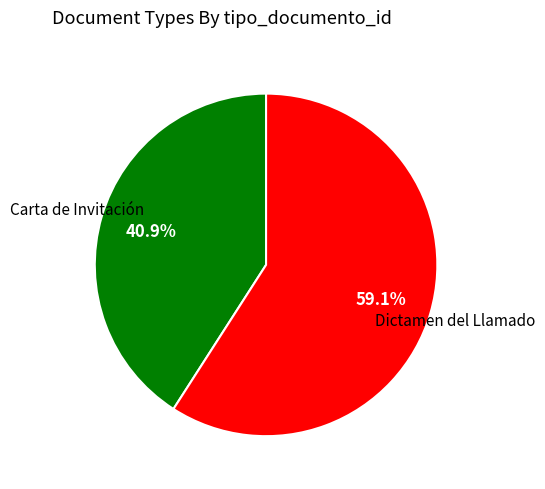

How many segments does this pie chart have?

2